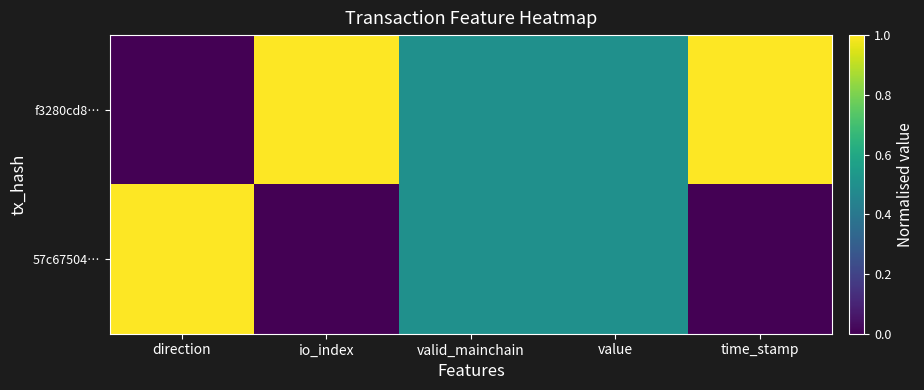

At how many categories does at least one series exceed 0?

5